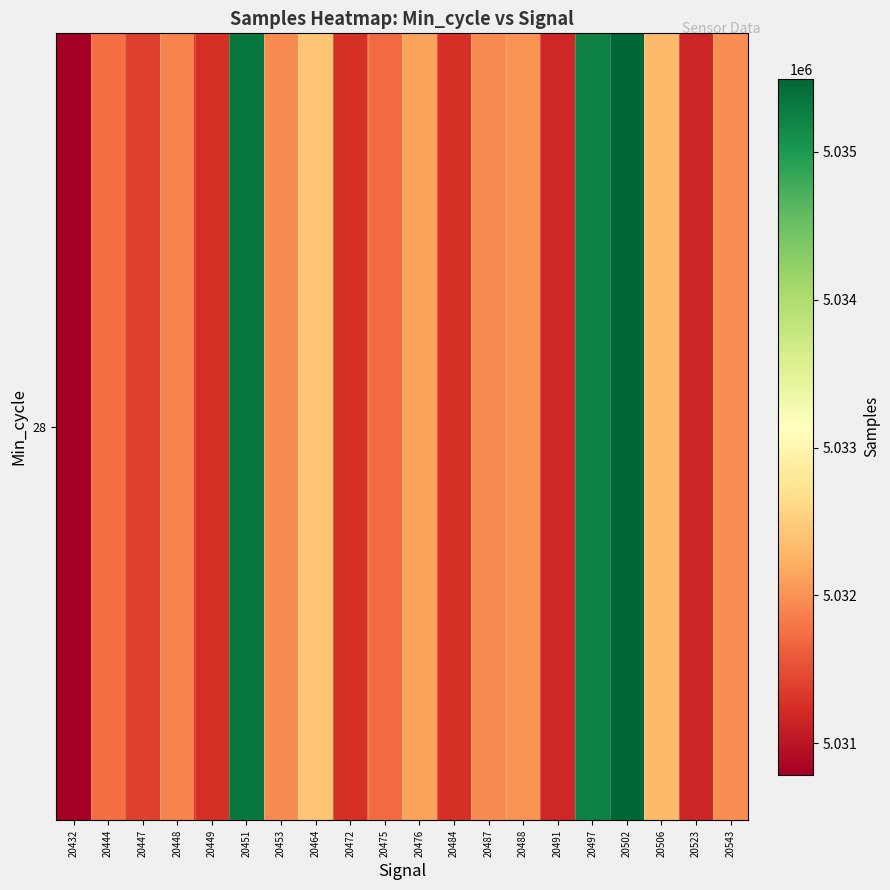

What is the sum of all values?

100644438